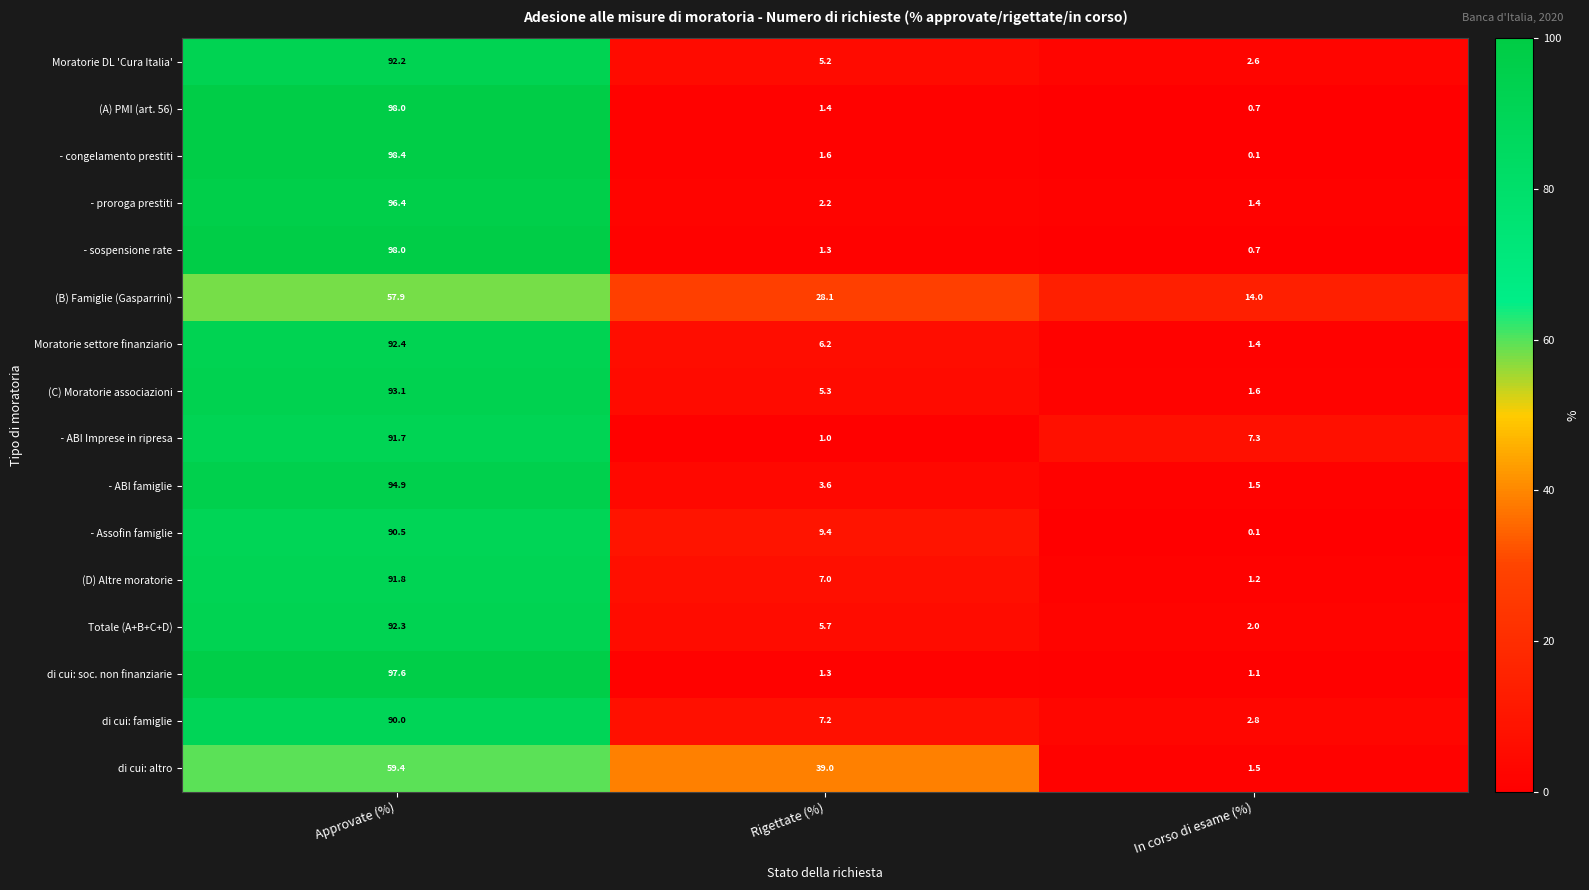

What is the total value across all series at In corso di esame (%)?

40.0